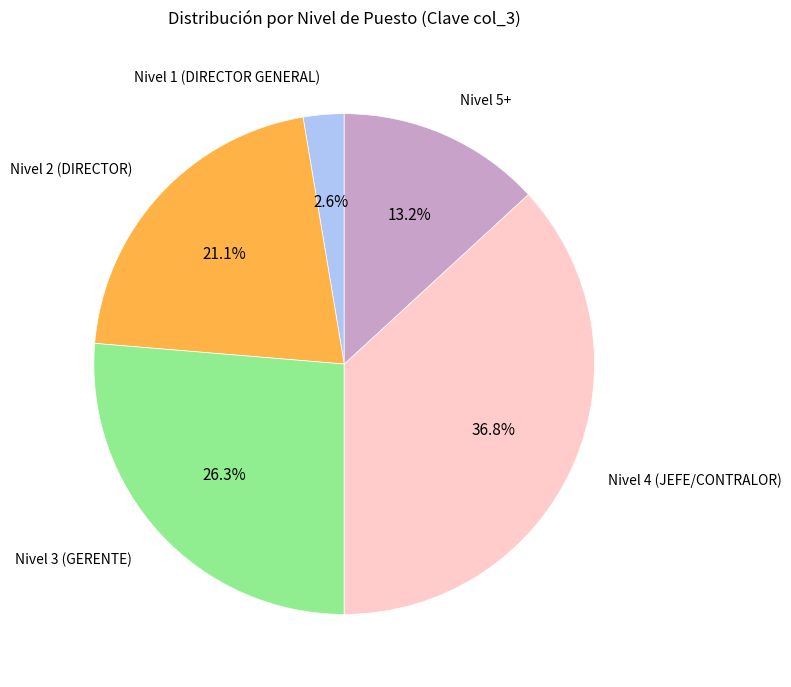

Is there any slice that represents more than half of the pie?

No